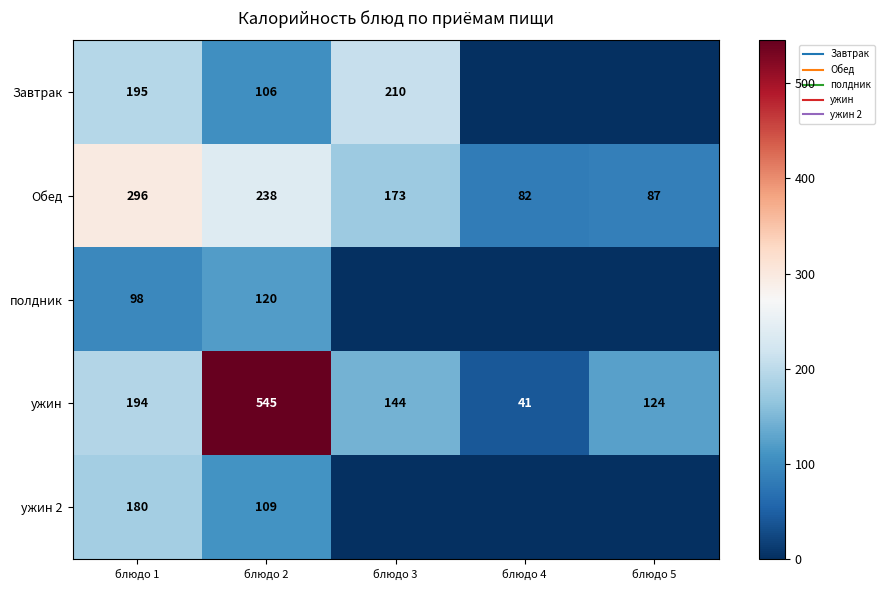

How many data points does each series have?

5